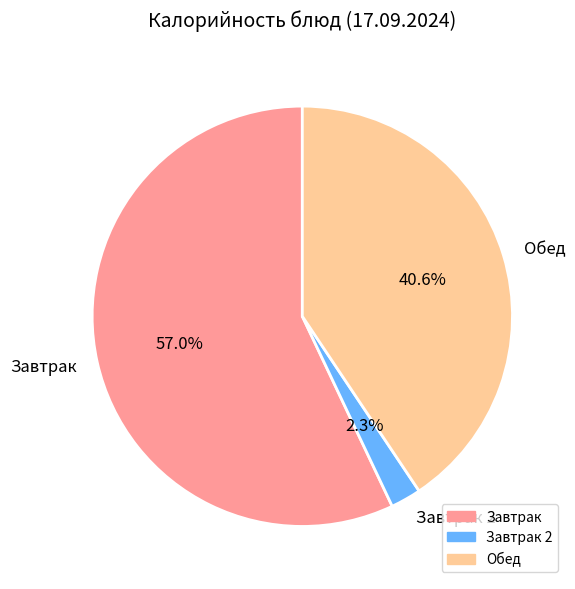

Is there a majority slice in this chart?

Yes